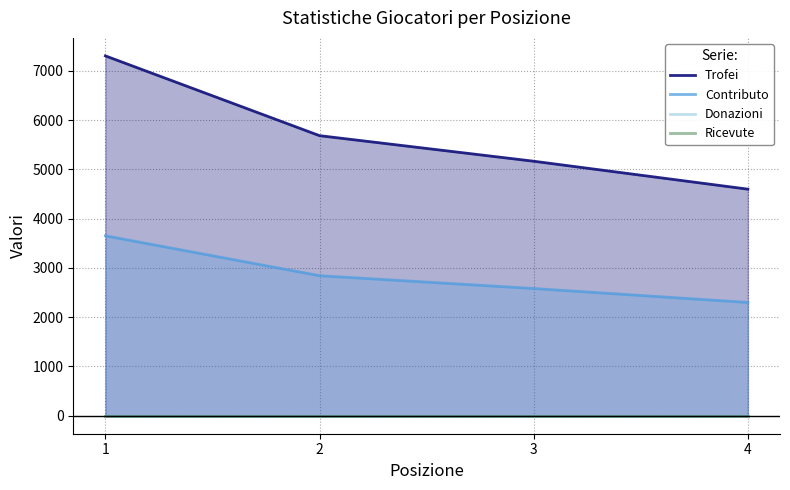

True or false: Trofei has a value of 6947 at 4.

False